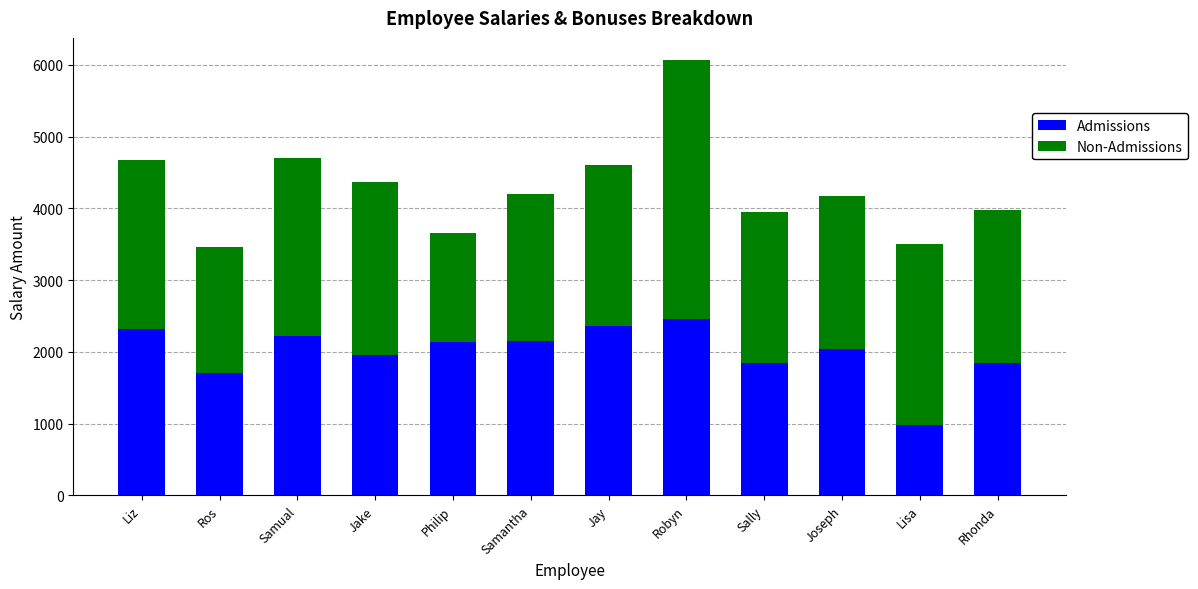

What are all the series names shown in the legend?

Admissions, Non-Admissions